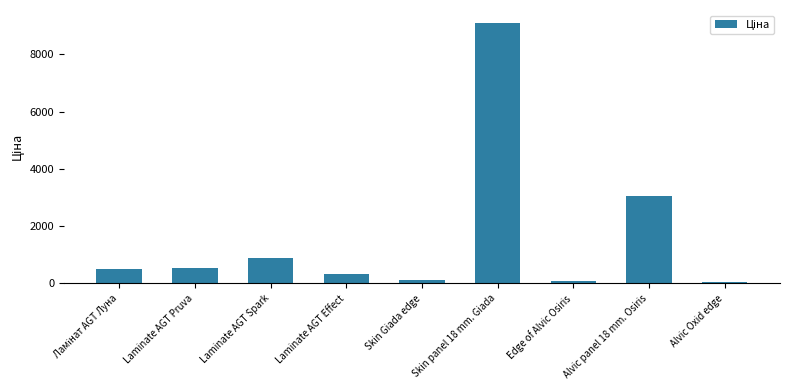

Between Laminate AGT Pruva and Skin Giada edge, which is larger?

Laminate AGT Pruva